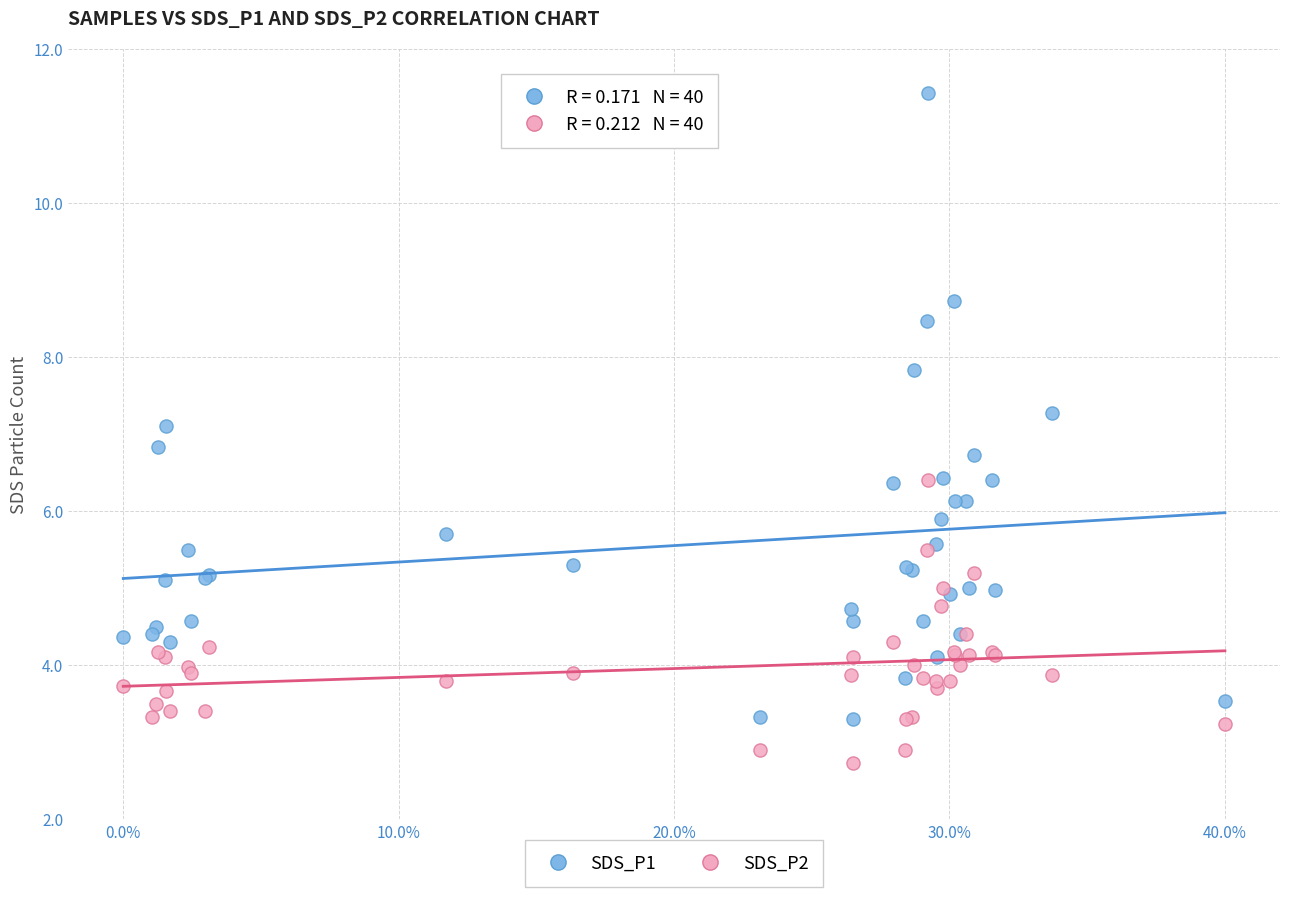

What is the X range (max minus min) for the scatter plot?

40.0